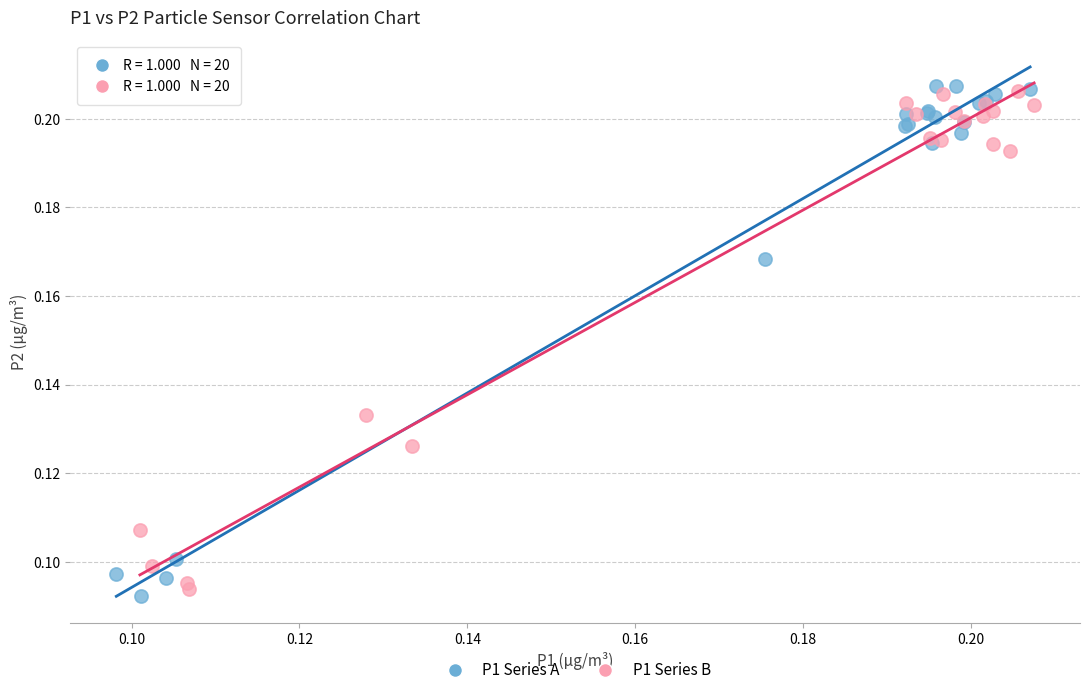

What are all the series names shown in the legend?

P1 Series A, P1 Series B